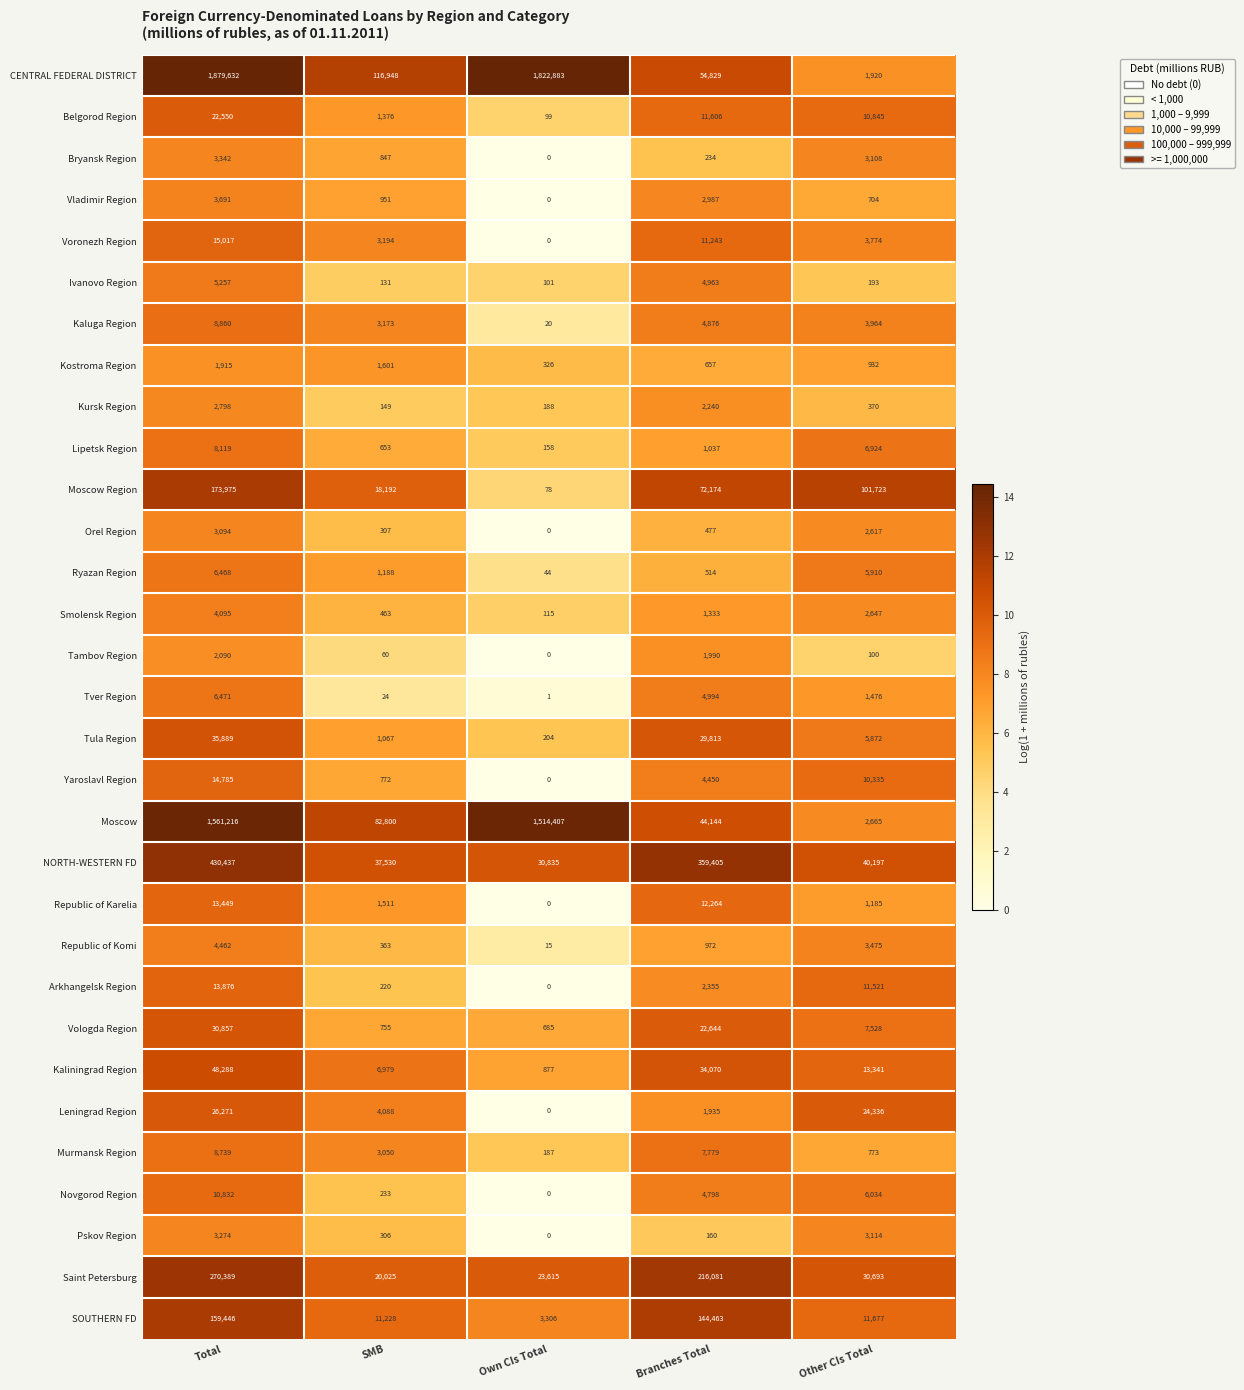

What is the greatest value displayed?

1879632